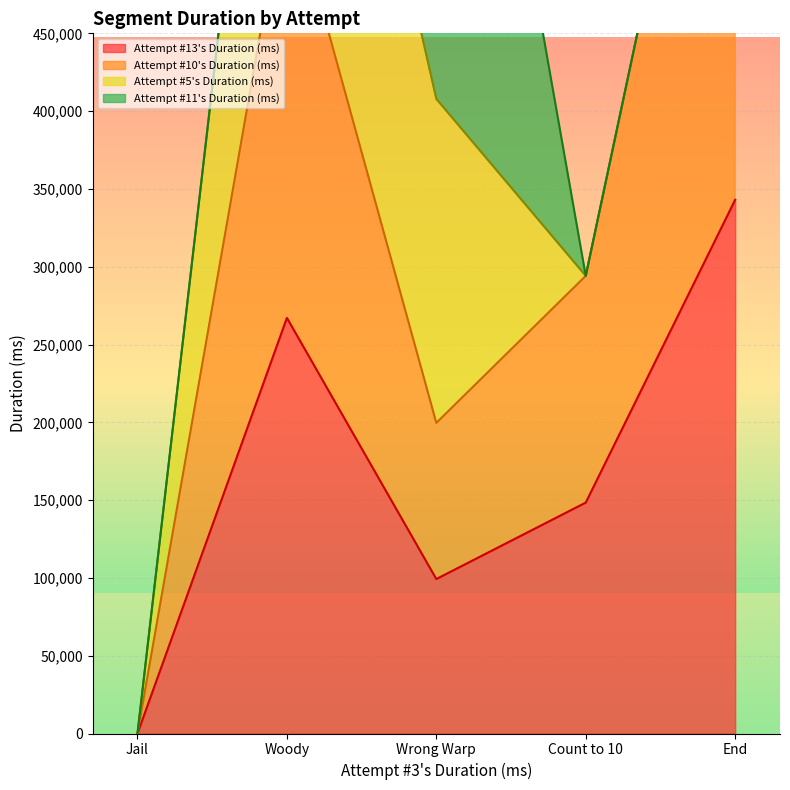

What is the difference between the second highest and minimum values?

267130